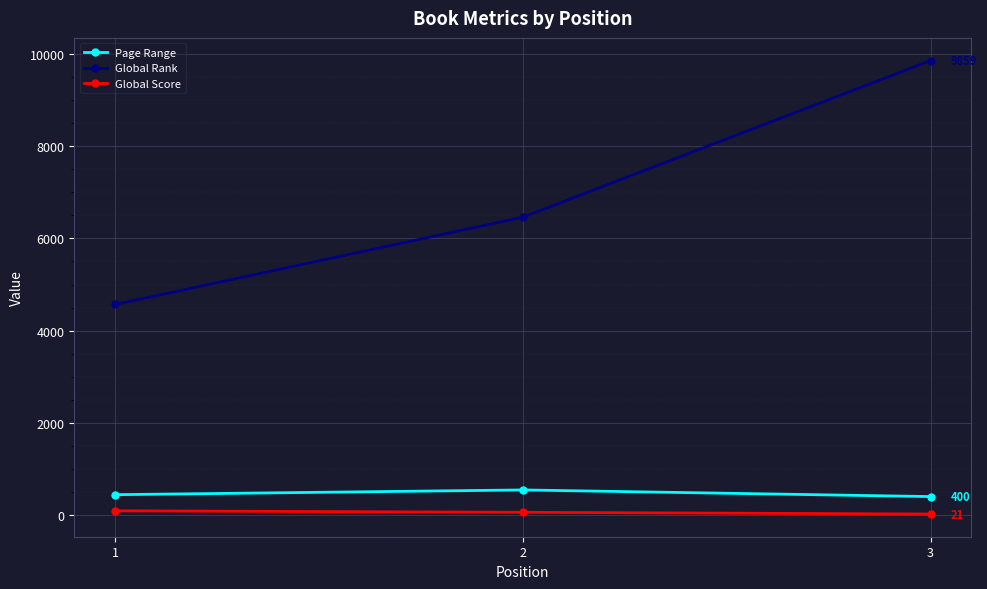

What is the difference between the maximum and minimum values in the Page Range series?

144